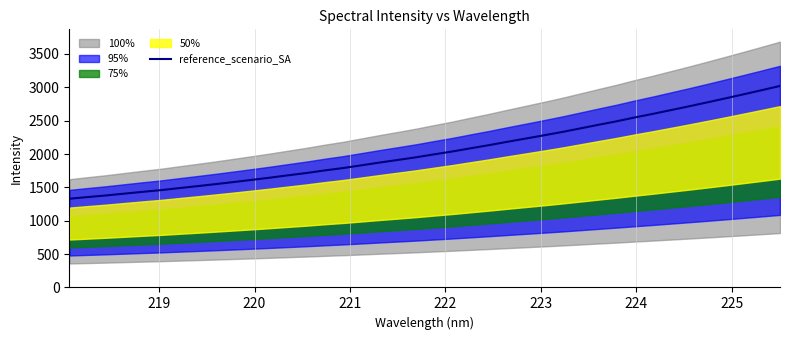

Reading right to left, transcribe all the data shown in this chart.

3020.0	2957.0	2895.0	2834.0	2774.0	2715.0	2658.0	2601.0	2547.0	2489.5	2436.6	2382.5	2328.7	2278.8	2230.2	2182.0	2132.2	2085.6	2038.0	1995.0	1950.5	1910.5	1871.4	1830.2	1789.3	1754.1	1715.6	1681.0	1645.6	1612.4	1579.9	1548.2	1517.7	1488.3	1458.1	1432.6	1405.8	1378.7	1354.8	1329.7